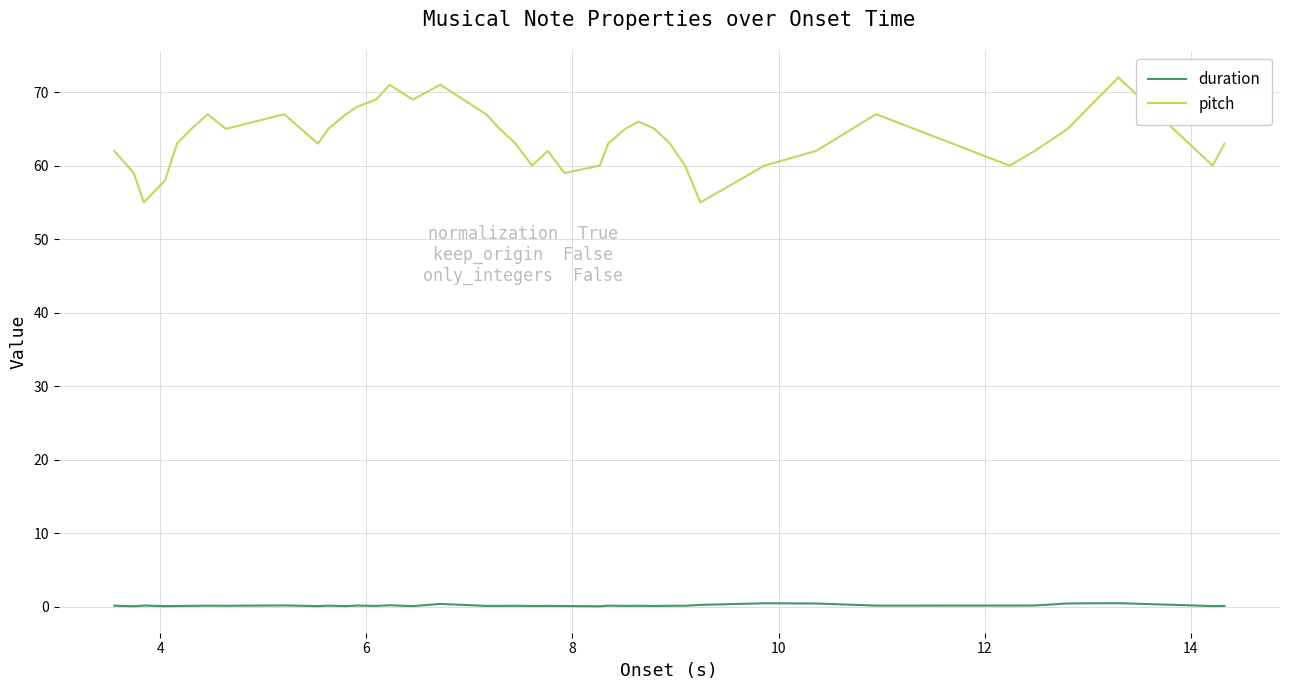

What is the maximum value shown in the chart?

72.0